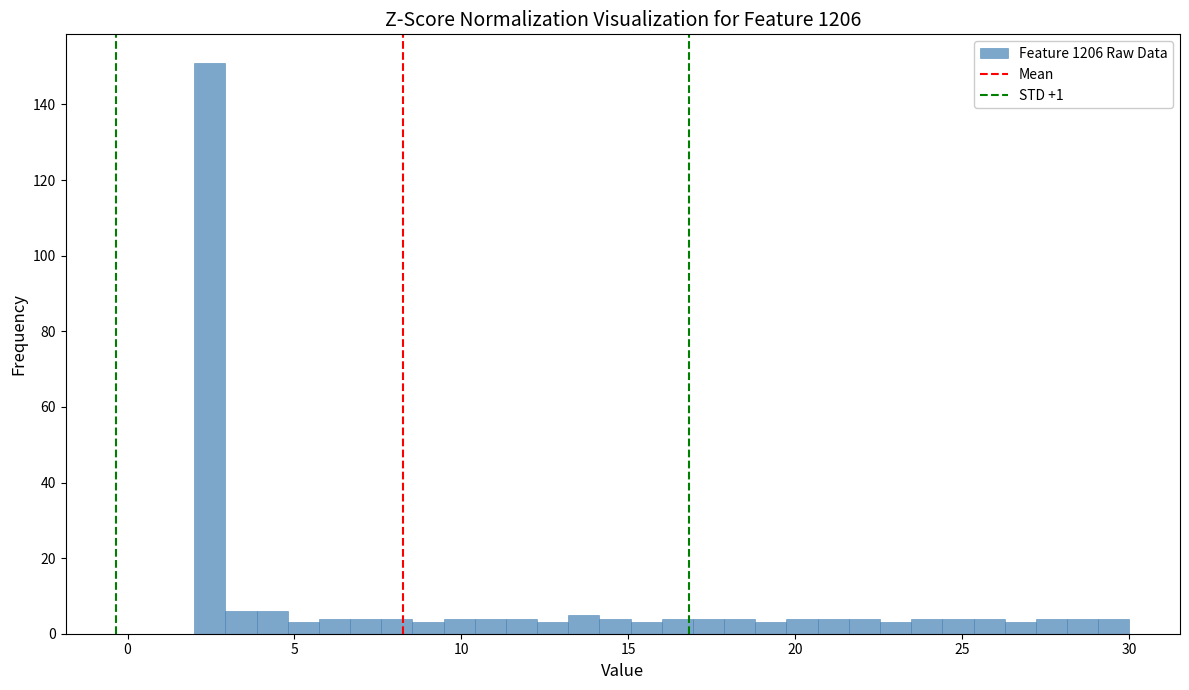

Read against the x-axis, roughly where is the centre of the tallest bar?

2.5